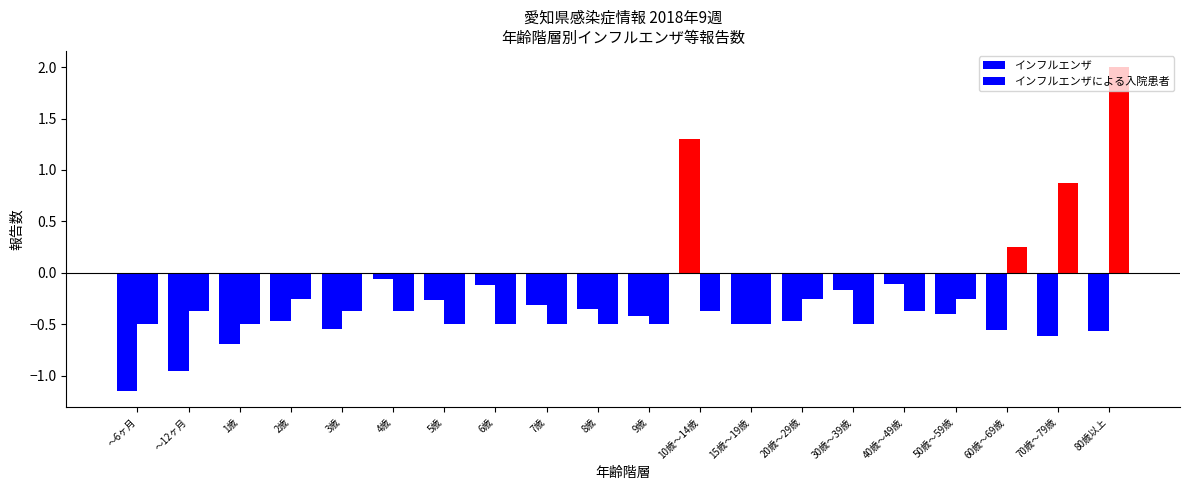

What position from the left is 5歳?

7